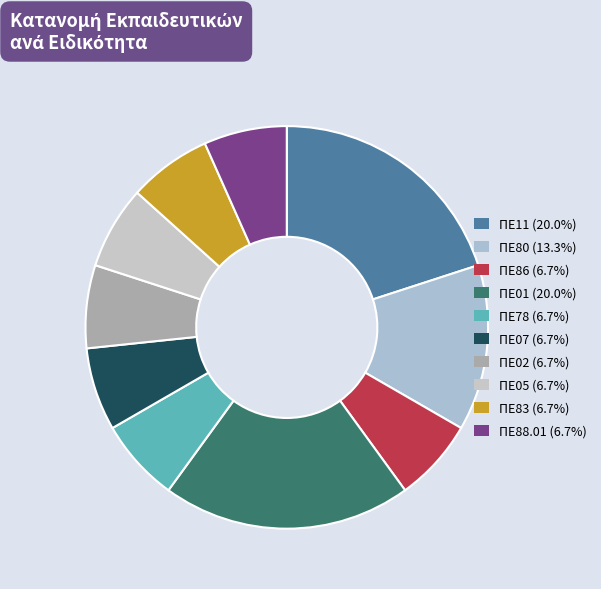

Is it true that ΠΕ83 is 7% of the pie?

True